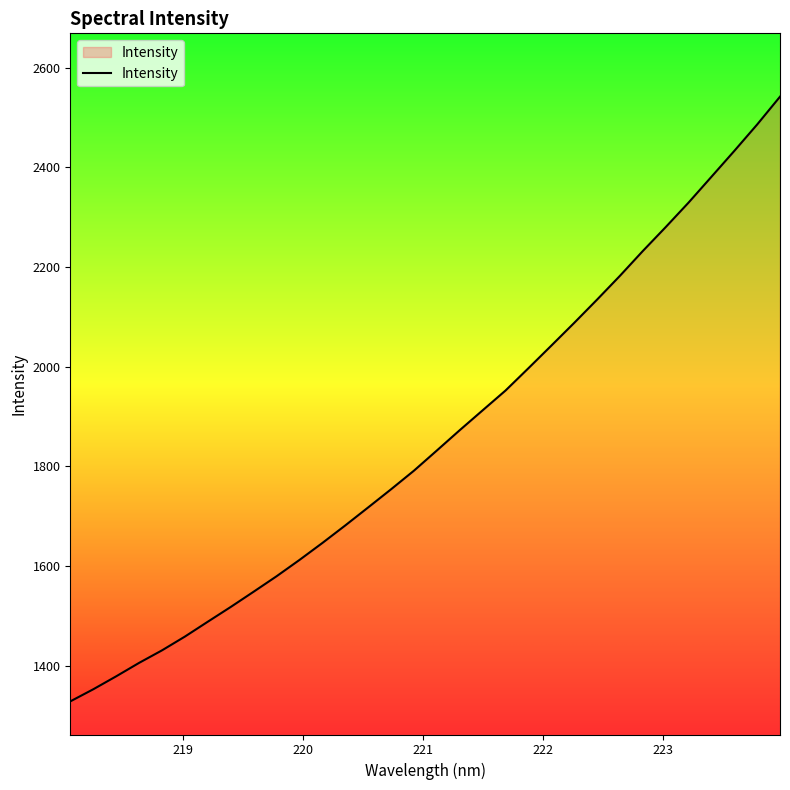

What is the maximum value shown in the chart?

2541.6